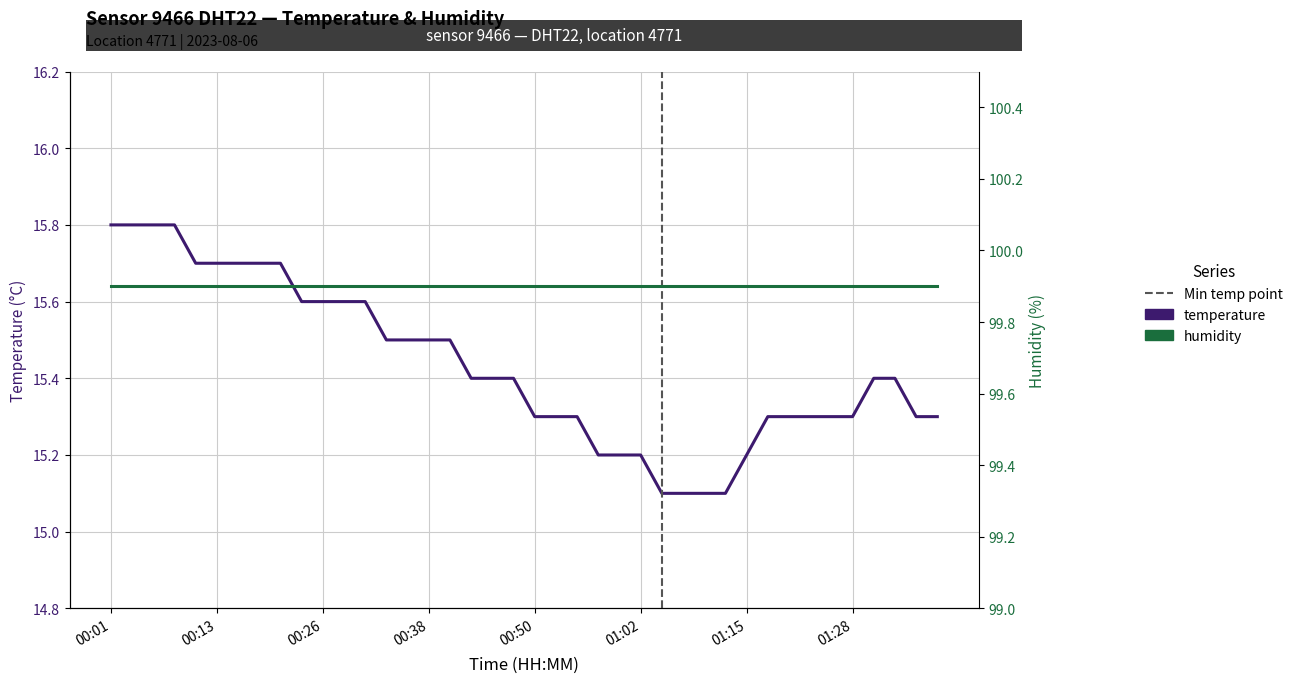

Reading left to right, list all the values displayed in this chart.

temperature: 15.8	15.8	15.8	15.8	15.7	15.7	15.7	15.7	15.7	15.6	15.6	15.6	15.6	15.5	15.5	15.5	15.5	15.4	15.4	15.4	15.3	15.3	15.3	15.2	15.2	15.2	15.1	15.1	15.1	15.1	15.2	15.3	15.3	15.3	15.3	15.3	15.4	15.4	15.3	15.3
humidity: 99.9	99.9	99.9	99.9	99.9	99.9	99.9	99.9	99.9	99.9	99.9	99.9	99.9	99.9	99.9	99.9	99.9	99.9	99.9	99.9	99.9	99.9	99.9	99.9	99.9	99.9	99.9	99.9	99.9	99.9	99.9	99.9	99.9	99.9	99.9	99.9	99.9	99.9	99.9	99.9